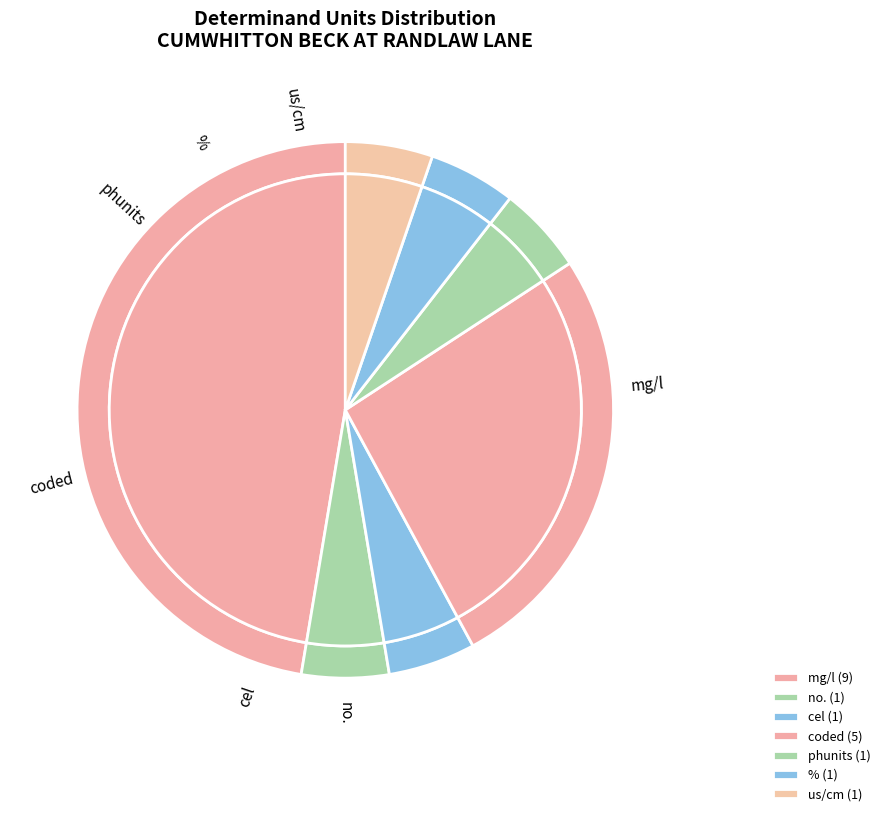

Which slice is the largest?

mg/l